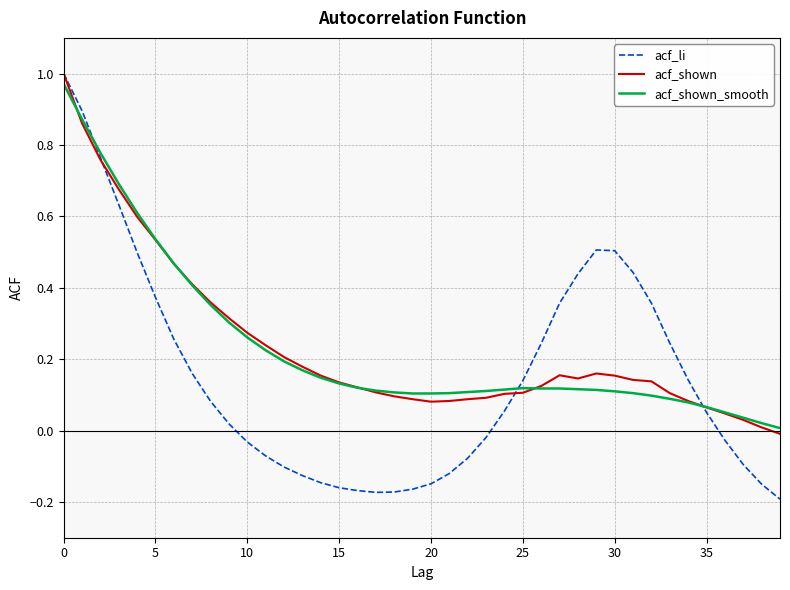

How many values in acf_li are above zero?

22